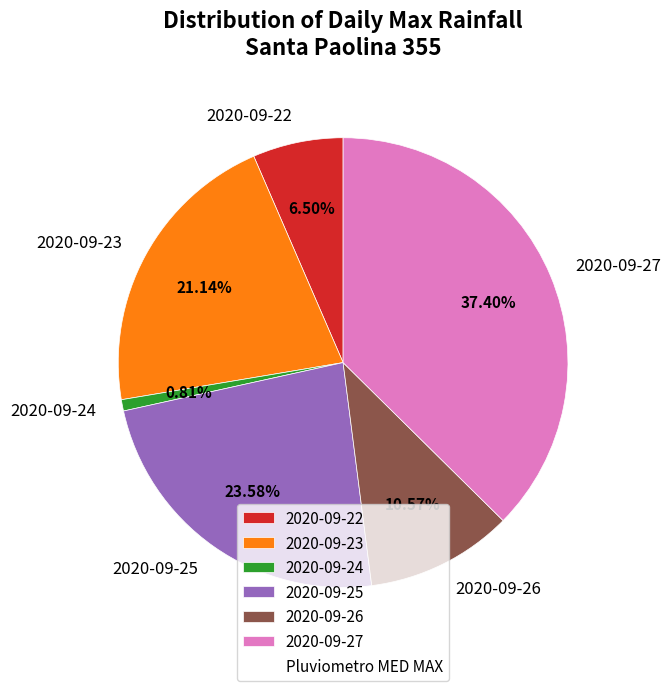

What is the ratio of the value at 2020-09-26 to the value at 2020-09-23?

0.5